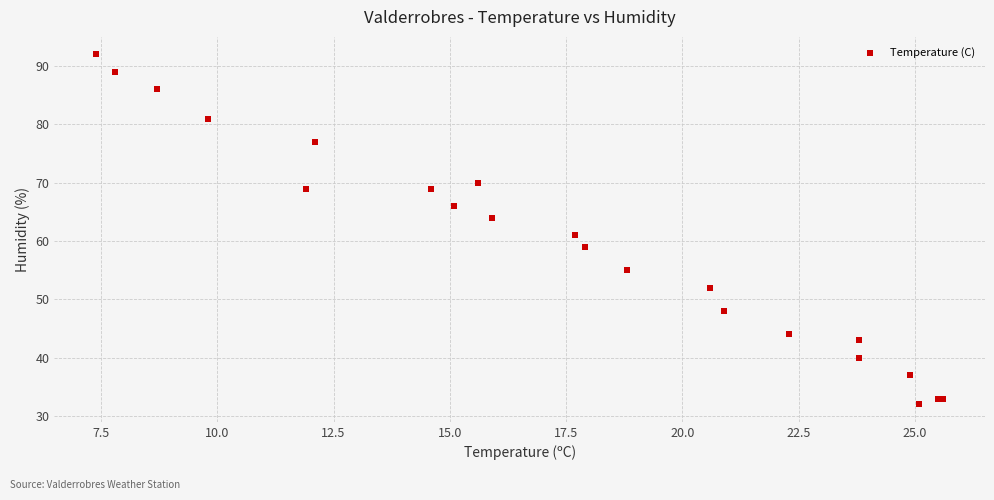

What Y value in the scatter plot is closest to 62?

61